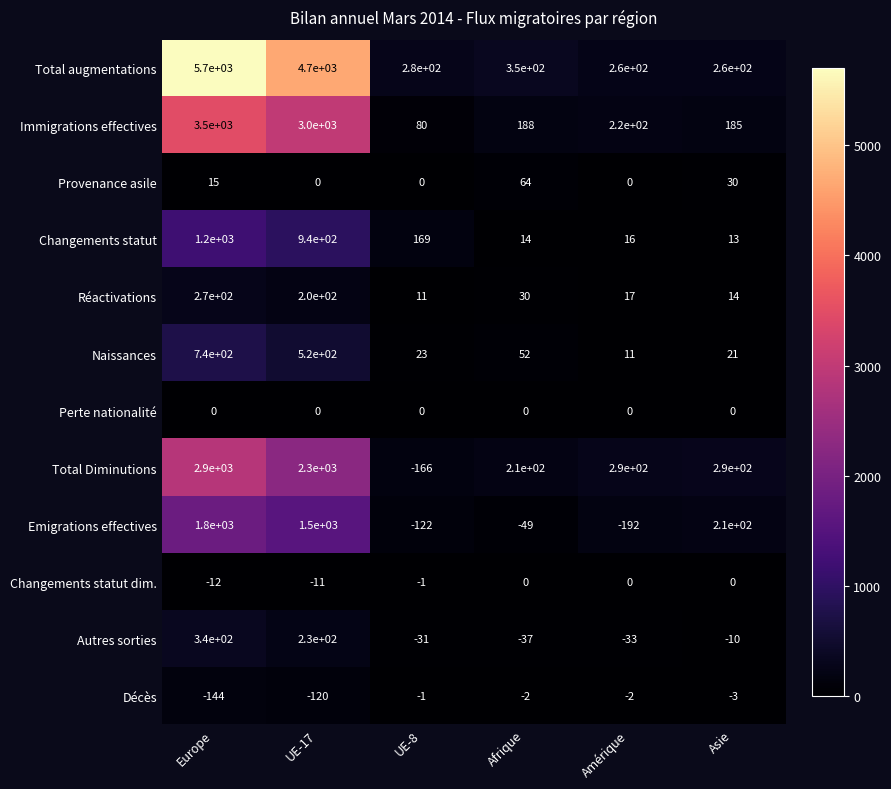

How many distinct data groups are displayed?

12